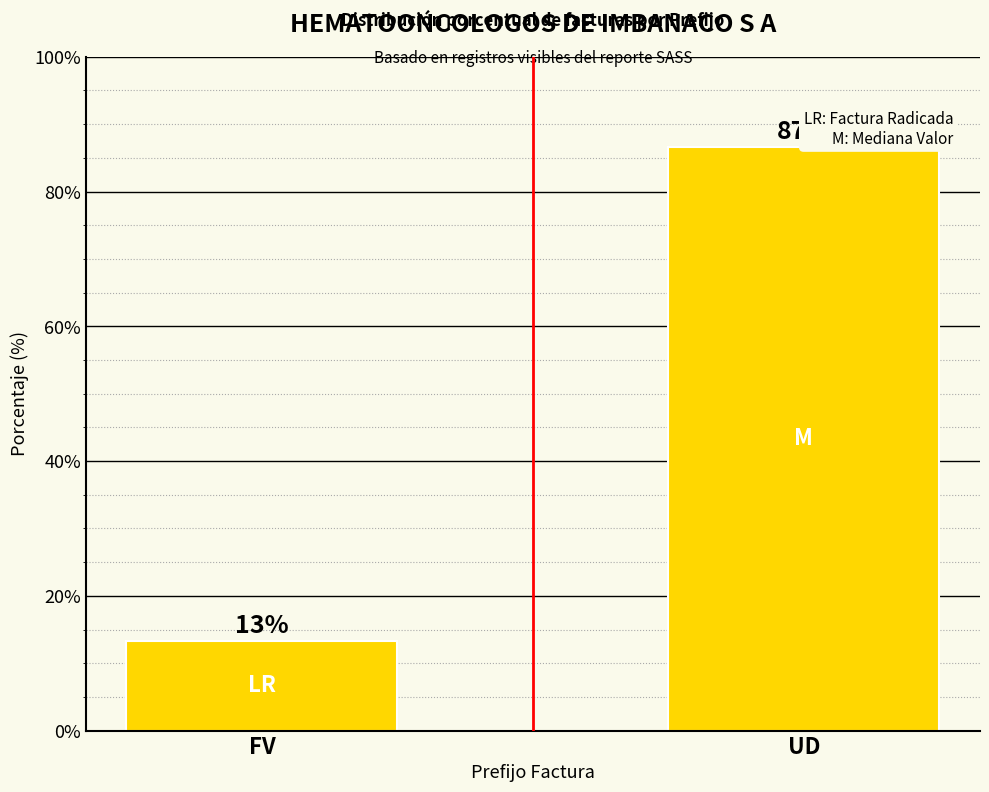

What is the label of the 1st bar from the left?

FV